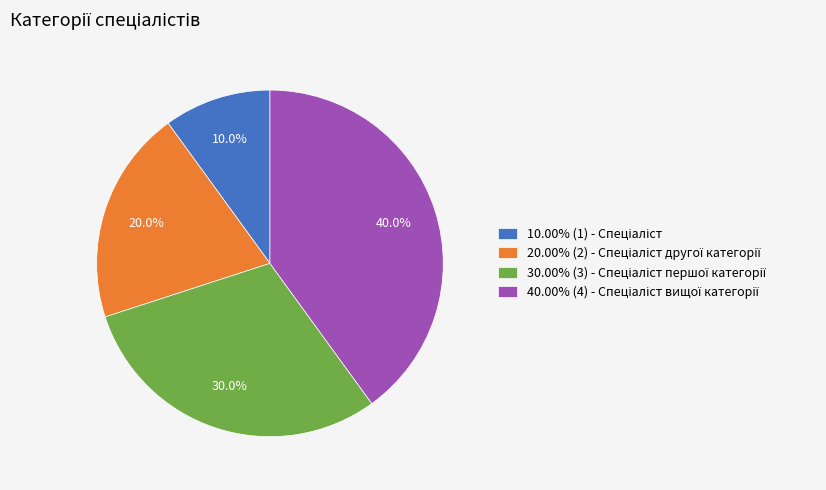

Is there a majority slice in this chart?

No